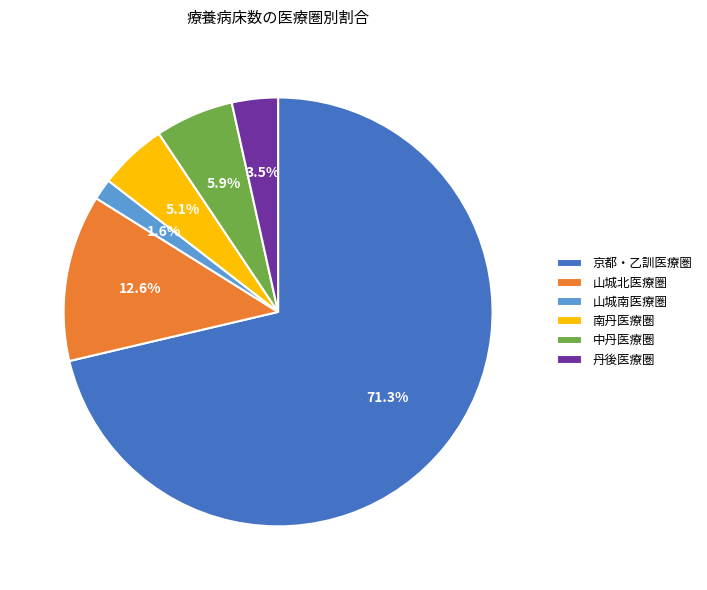

Which slice is the smallest?

山城南医療圏